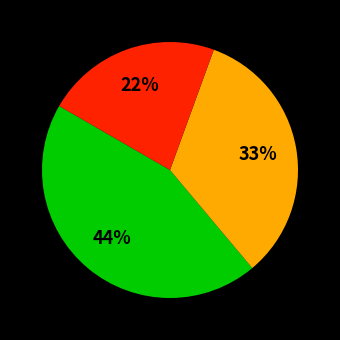

Is there any slice that represents more than half of the pie?

No